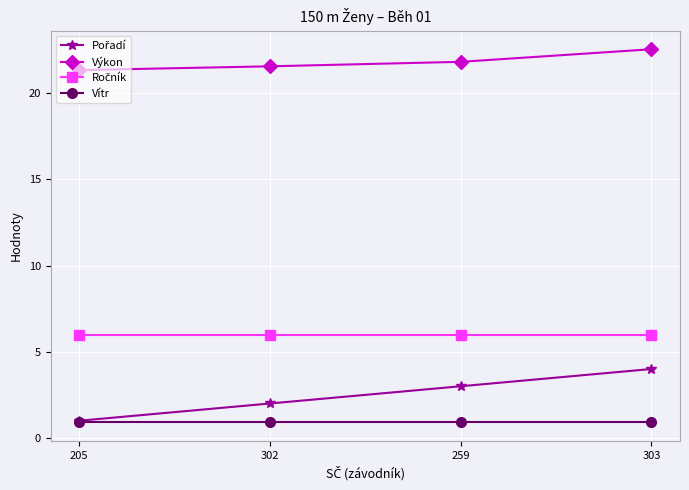

What is the difference between the highest and lowest values at 302?

20.7